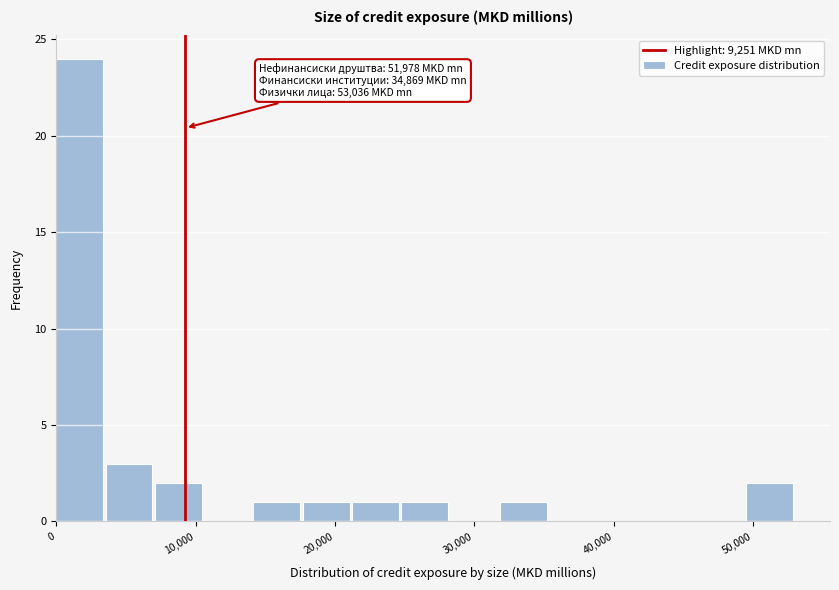

Read against the x-axis, roughly where is the centre of the tallest bar?

2000